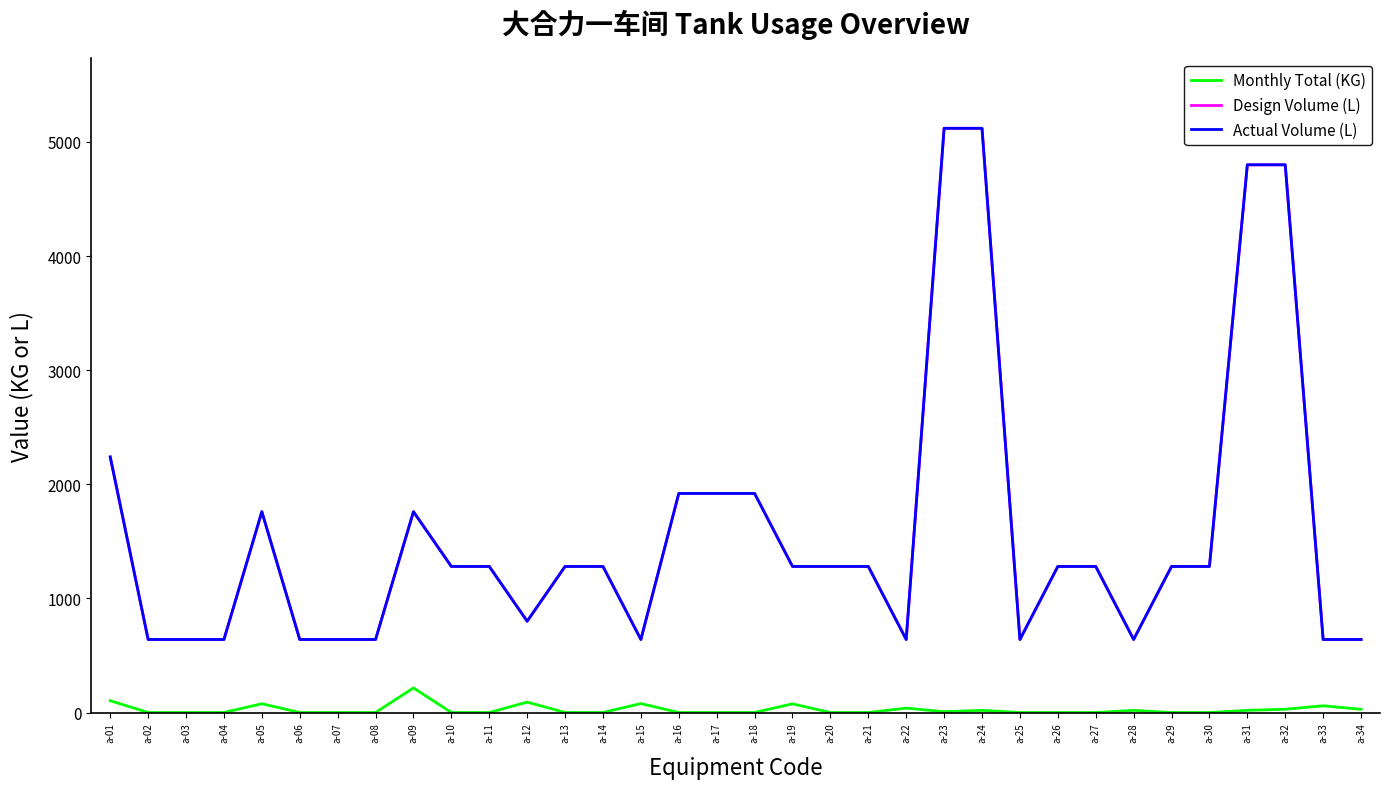

Is this an area chart (filled region under the line)?

No